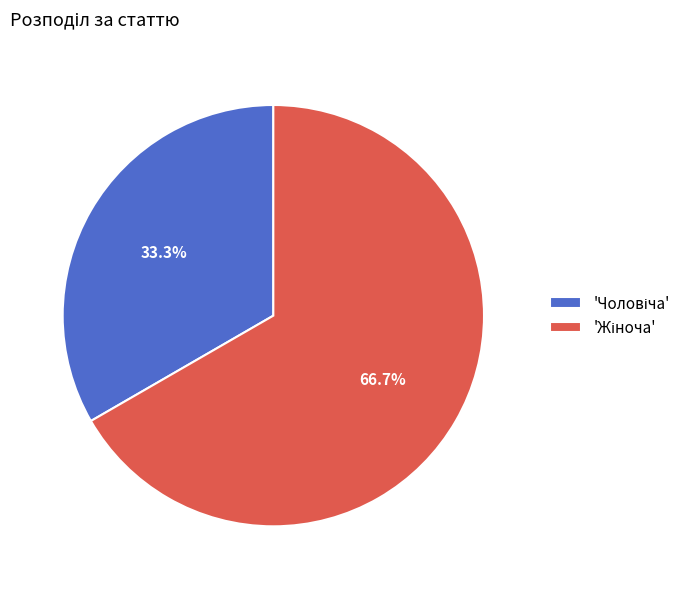

Does any single category account for the majority?

Yes